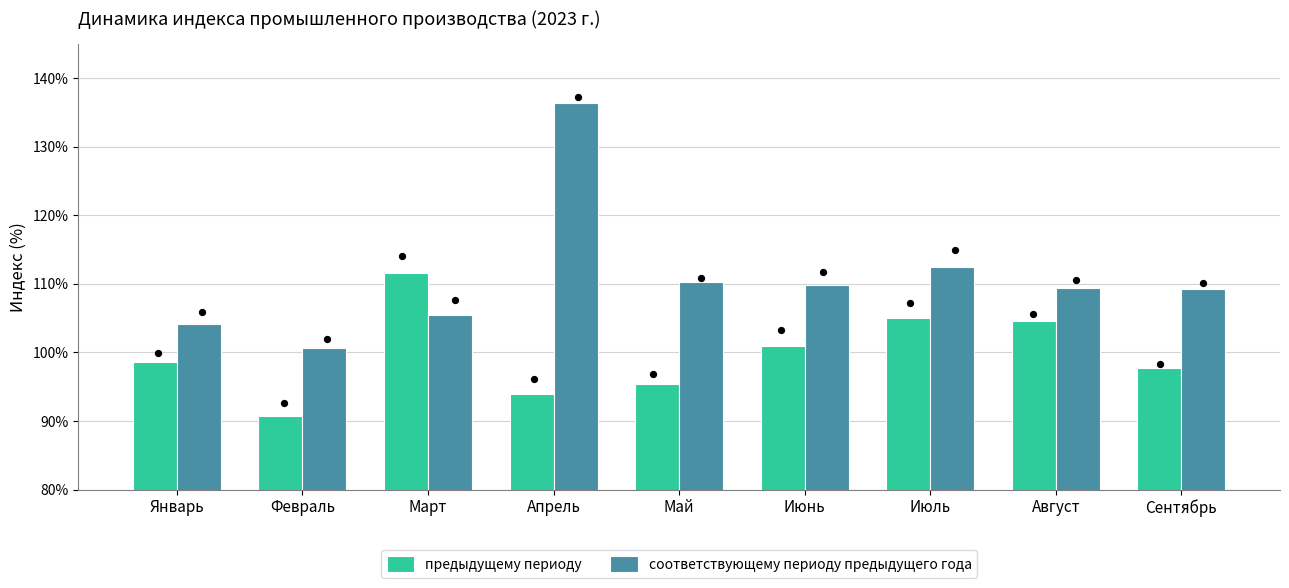

Which series has the largest total across all categories?

соответствующему периоду предыдущего года